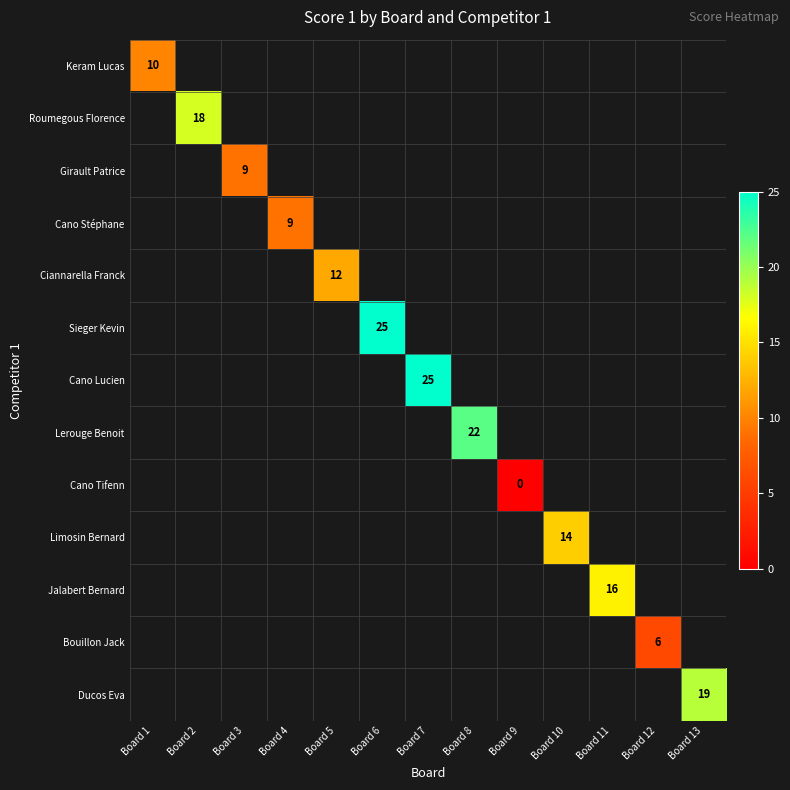

The value of Limosin Bernard at Board 10 is 14. True or false?

True